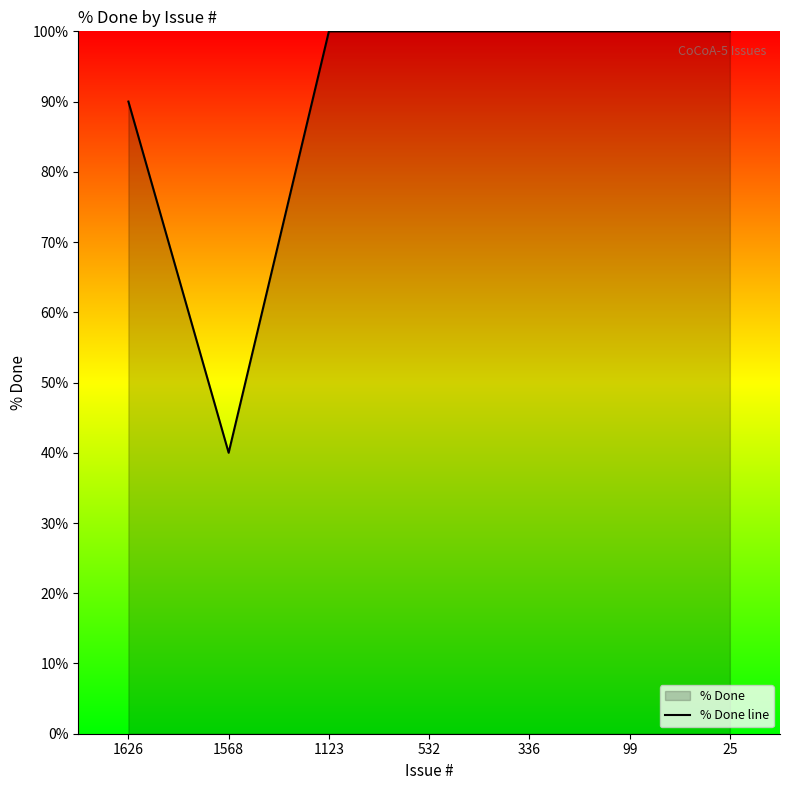

True or false: the data shows 90 at 1626.

True